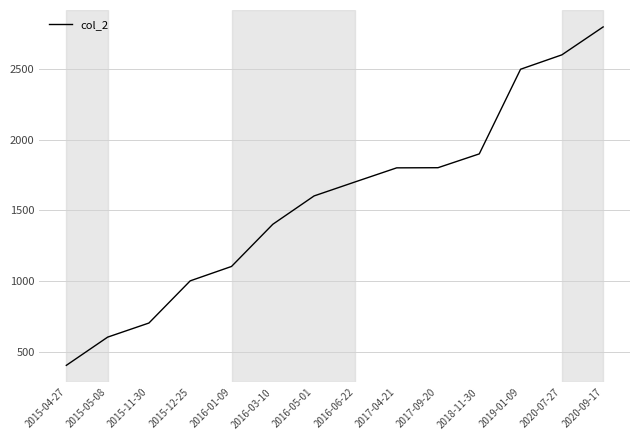

What value does the data have at 2016-03-10, to the nearest 10?

1400